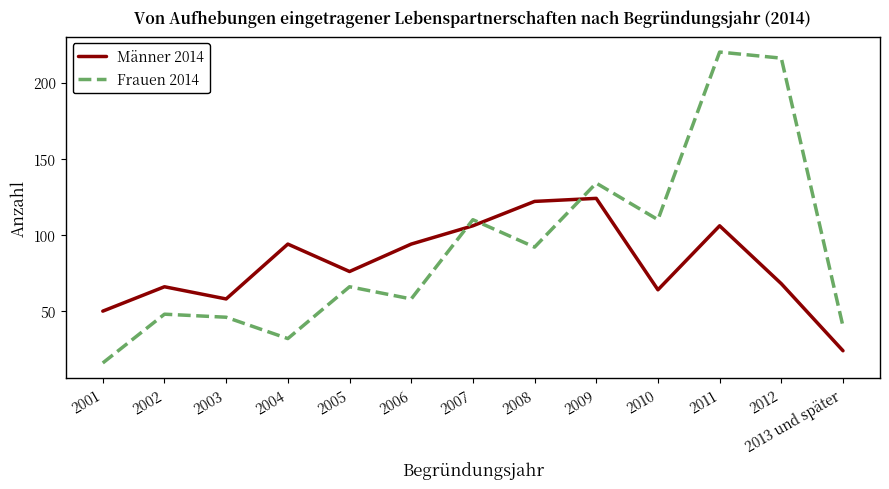

What is the maximum value shown in the chart?

220